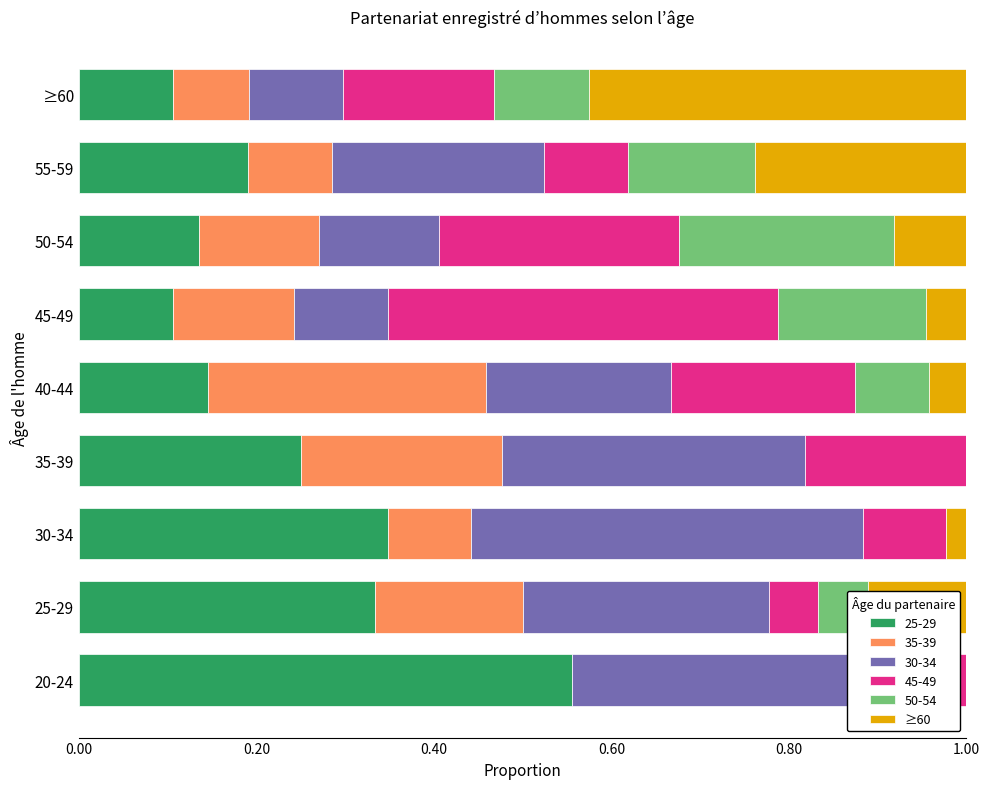

Which category has the highest value in the 25-29 series?

20-24